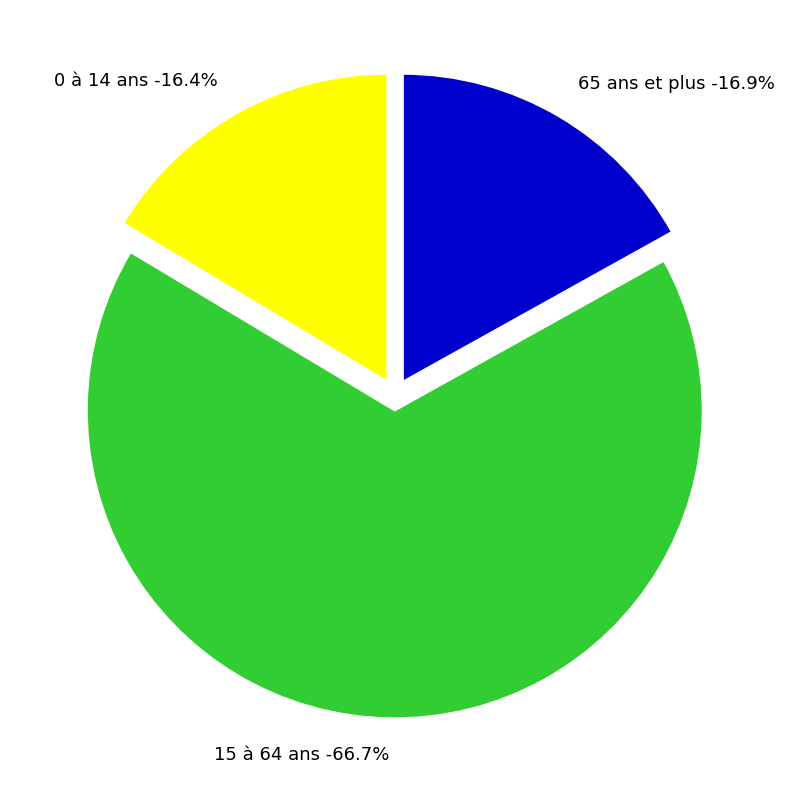

What is the smallest slice in the pie chart?

0 à 14 ans